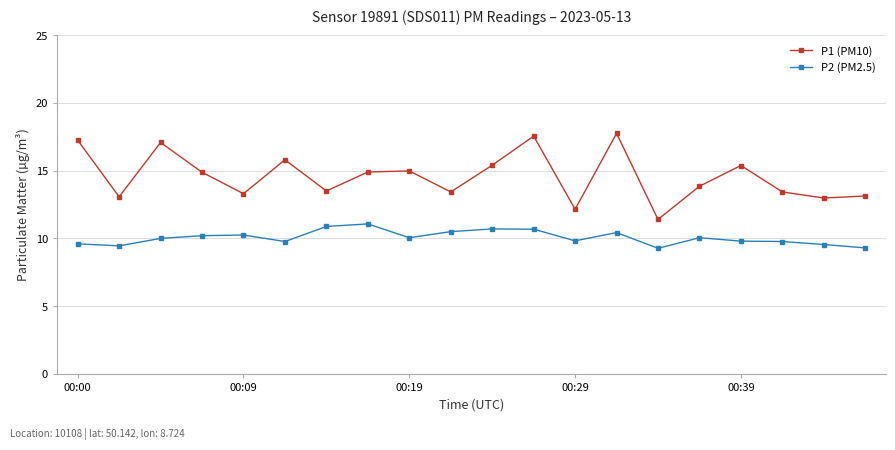

True or false: P1 (PM10) and P2 (PM2.5) intersect in this chart.

False